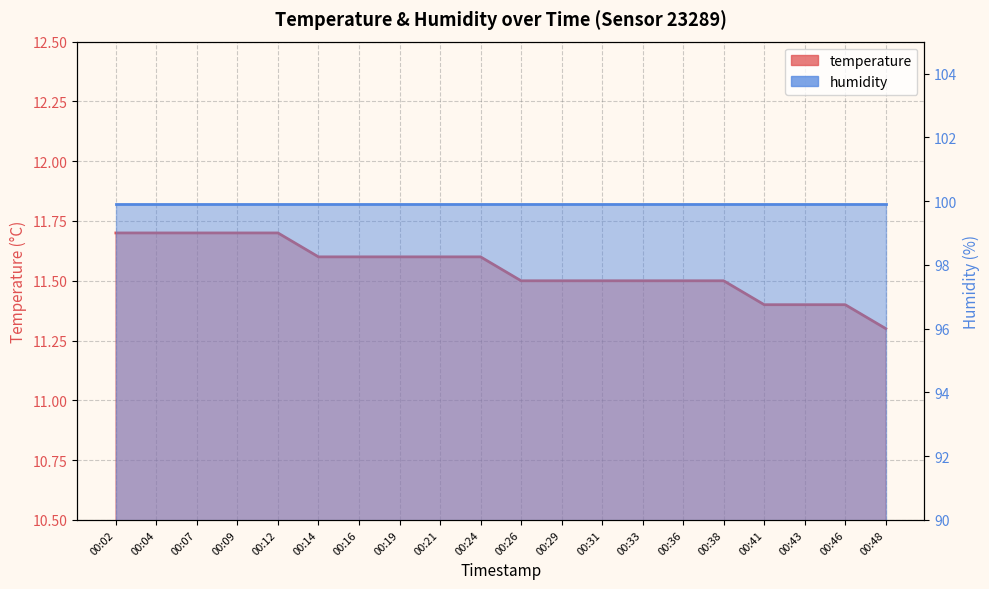

What is the greatest value displayed?

11.7